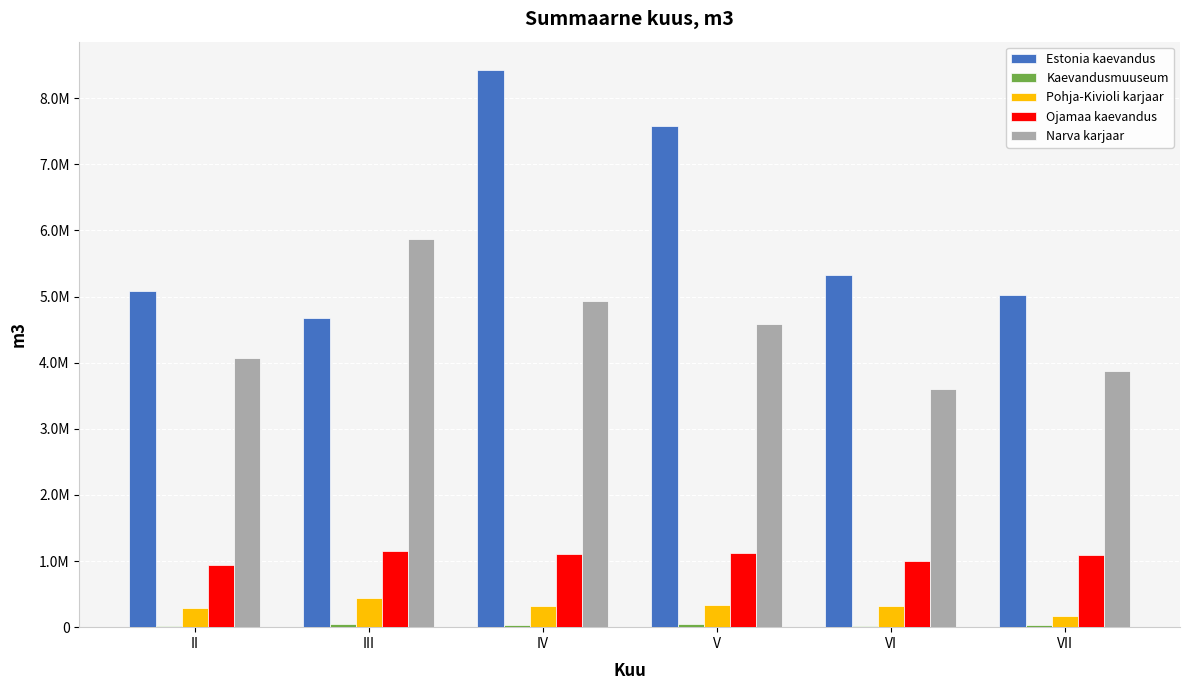

Rank the categories by Pohja-Kivioli karjaar value from lowest to highest.

VII, II, VI, IV, V, III